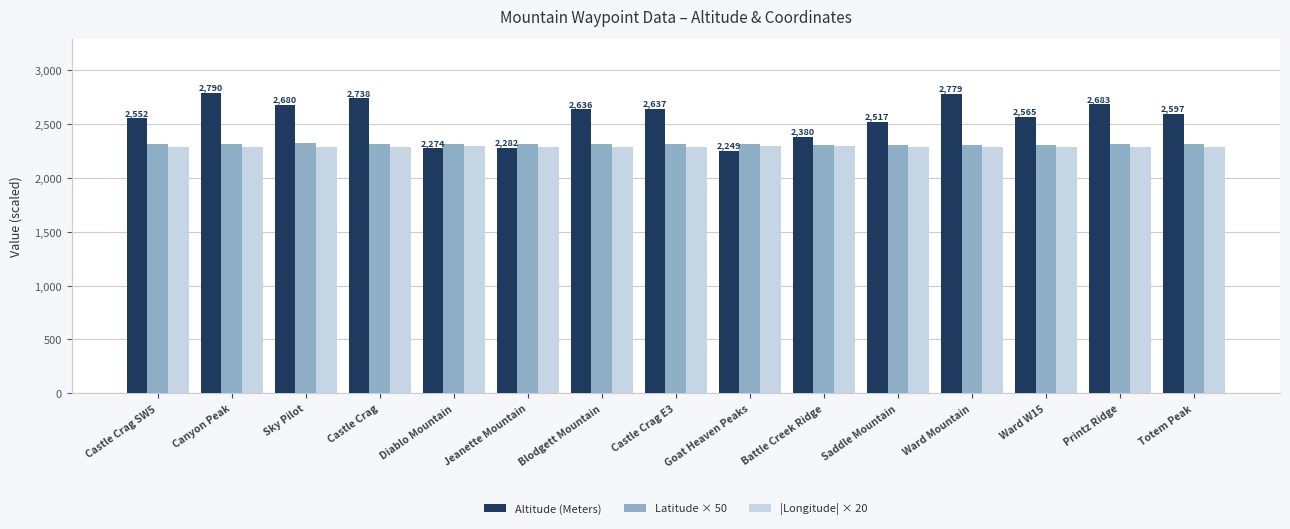

What is the greatest value displayed?

2790.0